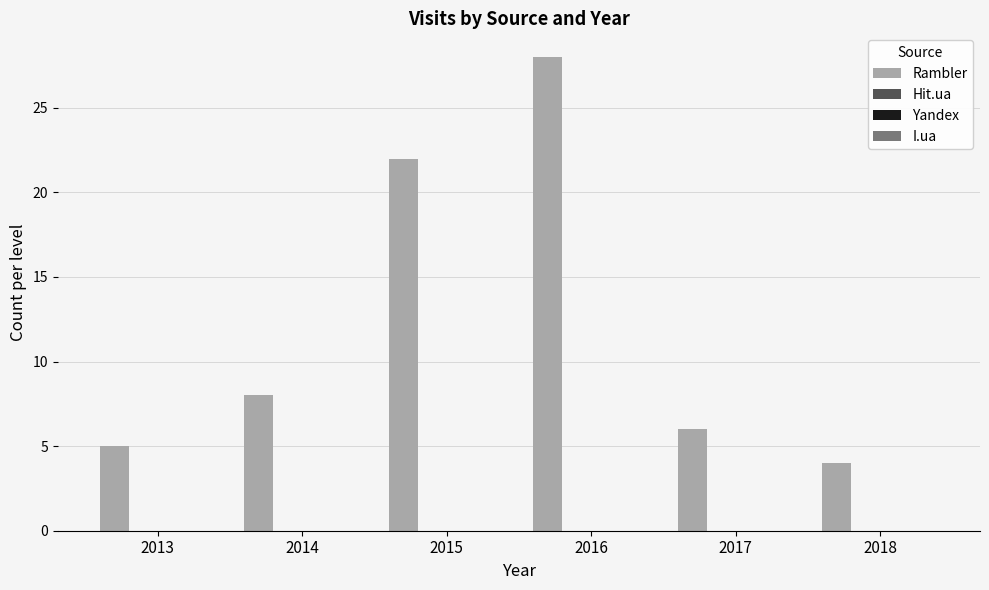

Count the number of data series in this chart.

1